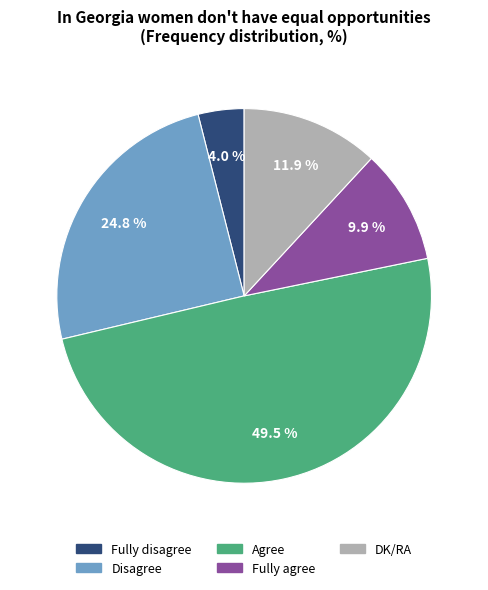

The Disagree slice represents 25% of the pie. True or false?

True